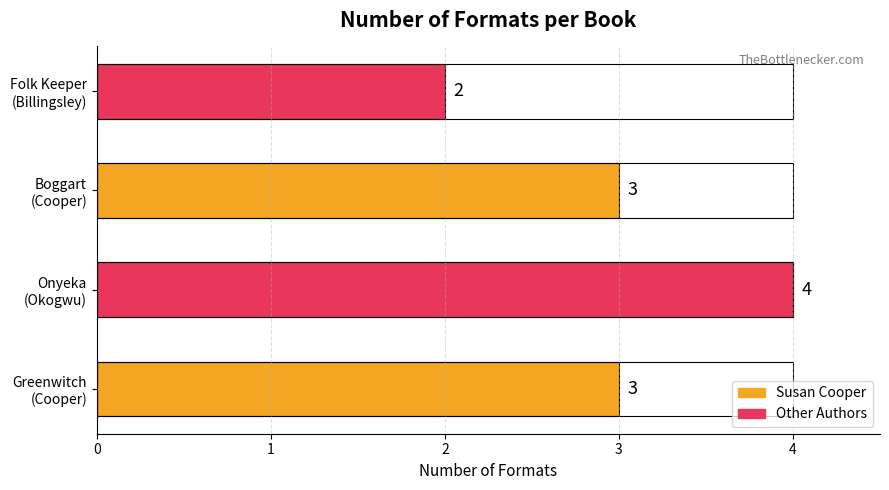

Between Greenwitch (Cooper) and Onyeka (Okogwu), which is larger?

Onyeka (Okogwu)